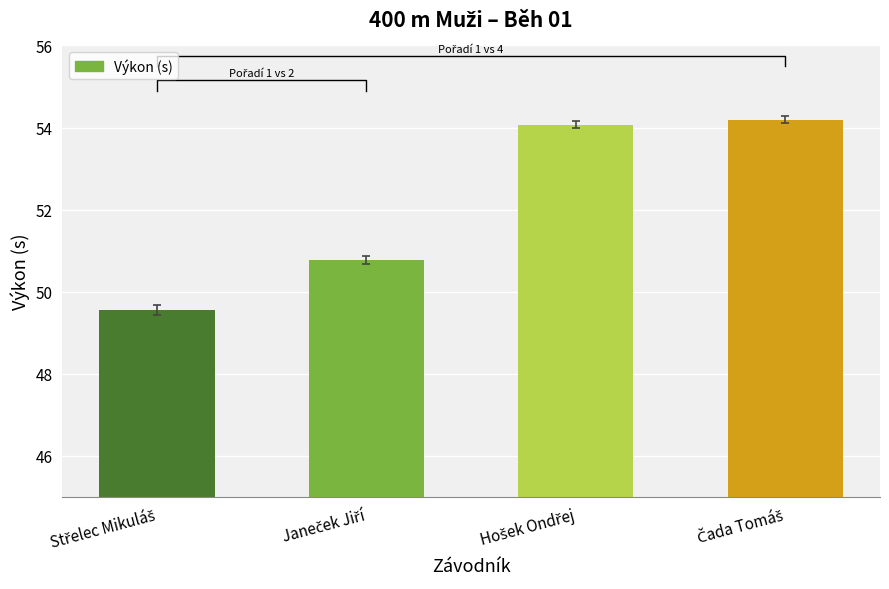

What position from the left is Janeček Jiří?

2